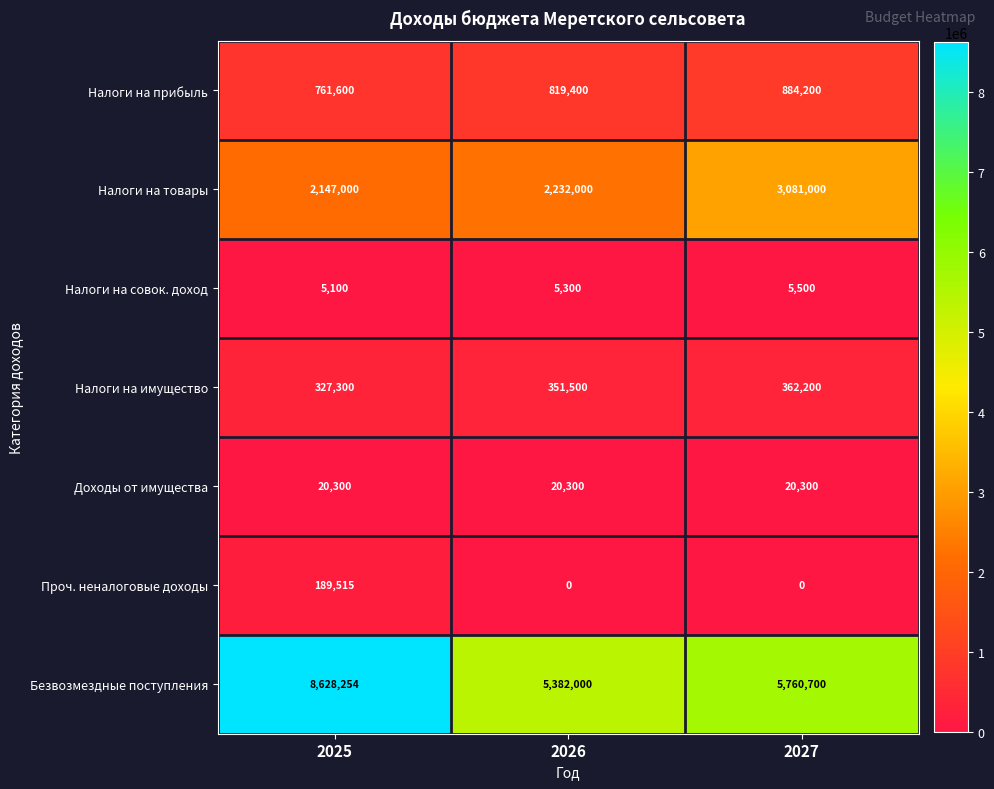

The Доходы от имущества series shows 34038 at 2026. True or false?

False